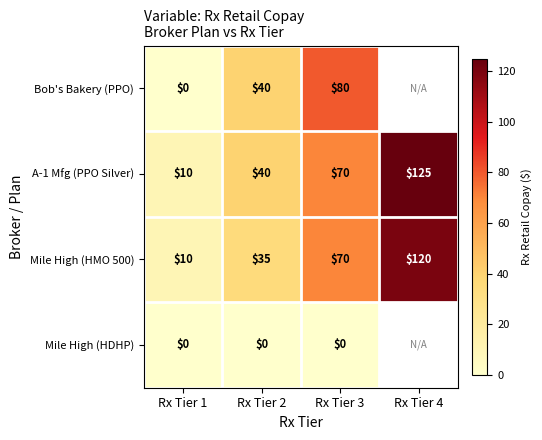

Which label corresponds to the largest value in the chart?

Rx Tier 4